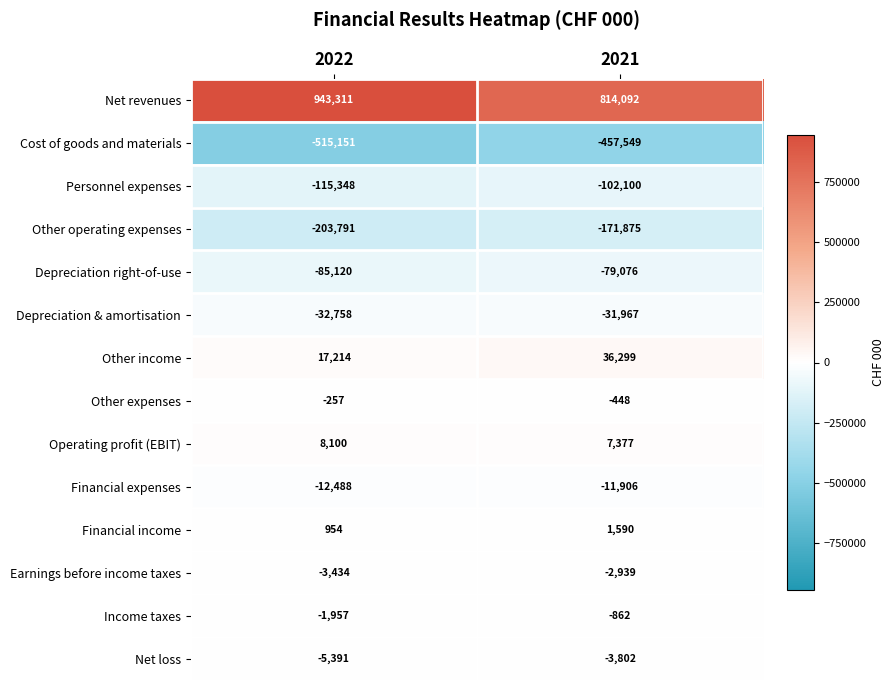

True or false: Cost of goods and materials has a value of -904443 at 2022.

False